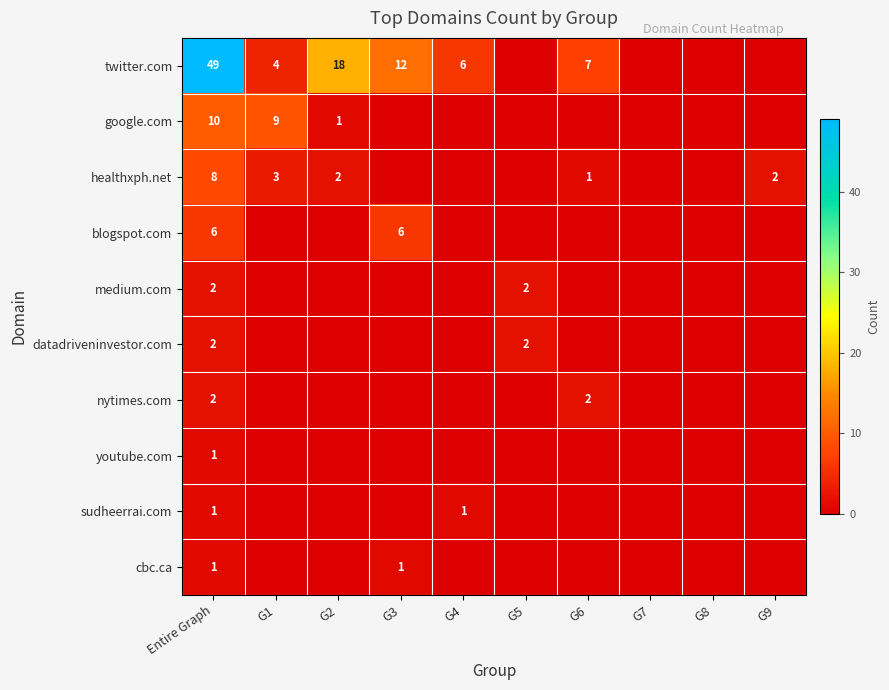

The twitter.com series shows 4 at G1. True or false?

True